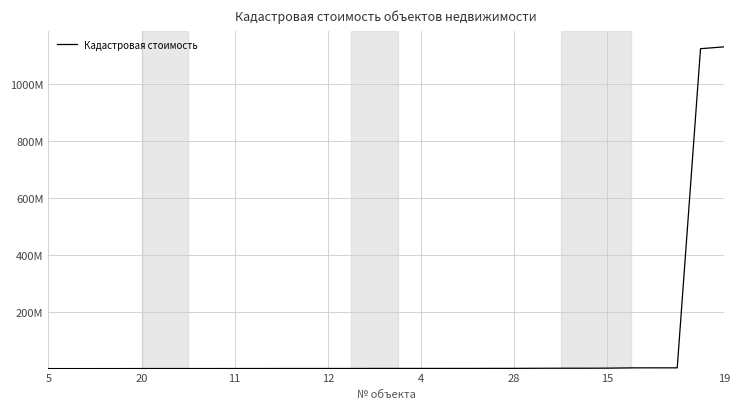

Is this an area chart (filled region under the line)?

No